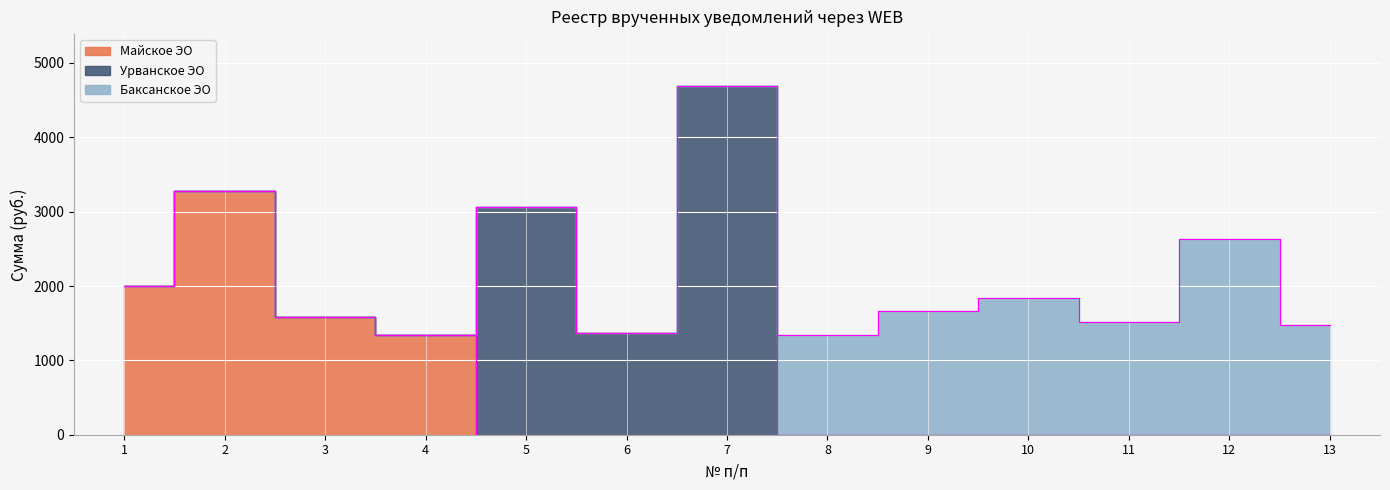

True or false: Майское ЭО has a value of 0.0 at 10.

True